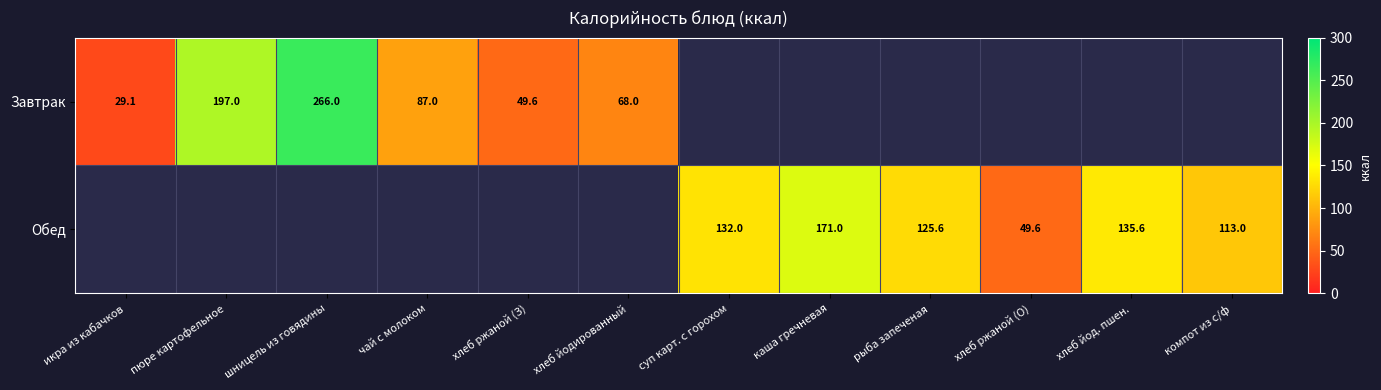

Is it true that Обед equals 132.0 at суп карт. с горохом?

True